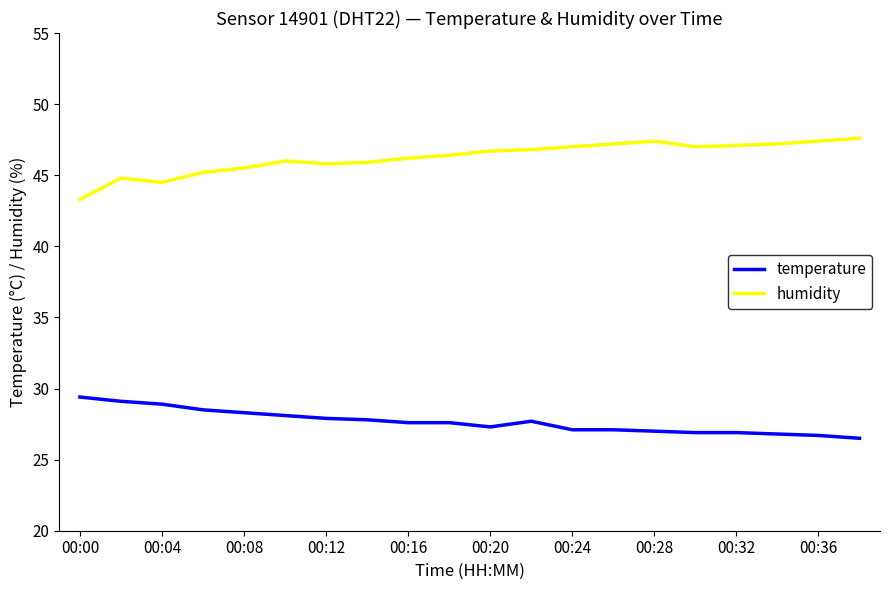

List the series in order of their overall mean, highest first.

humidity, temperature